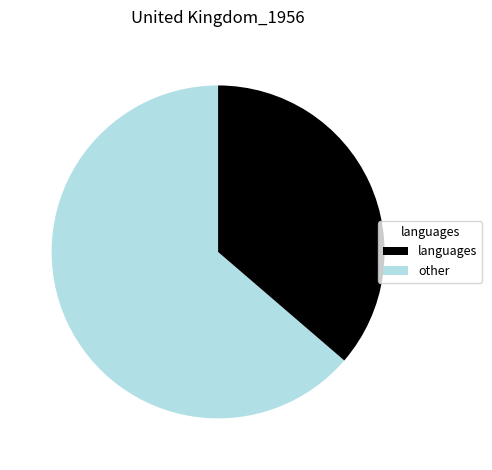

How many slices are in this pie chart?

2